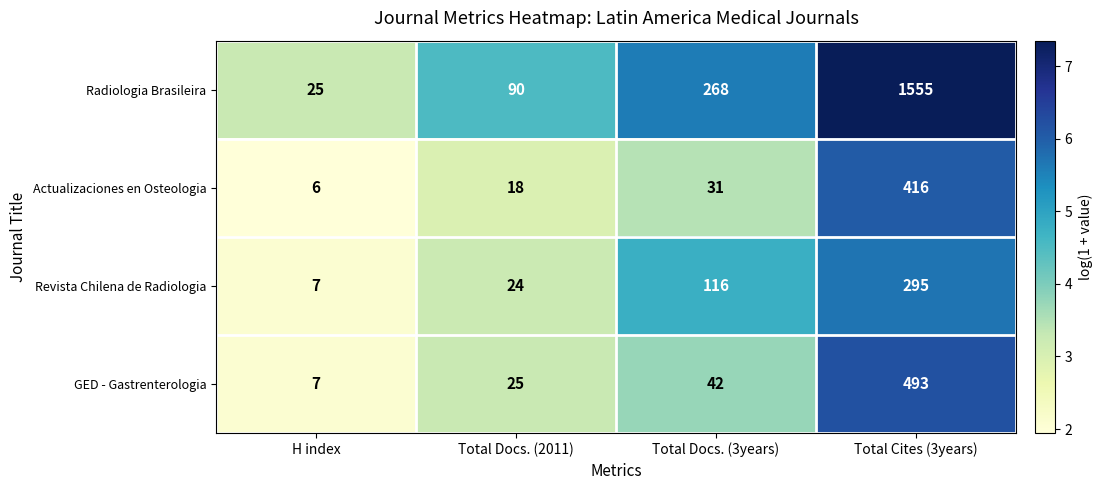

Rank the series by their maximum value, from highest to lowest.

Radiologia Brasileira, GED - Gastrenterologia, Actualizaciones en Osteologia, Revista Chilena de Radiologia